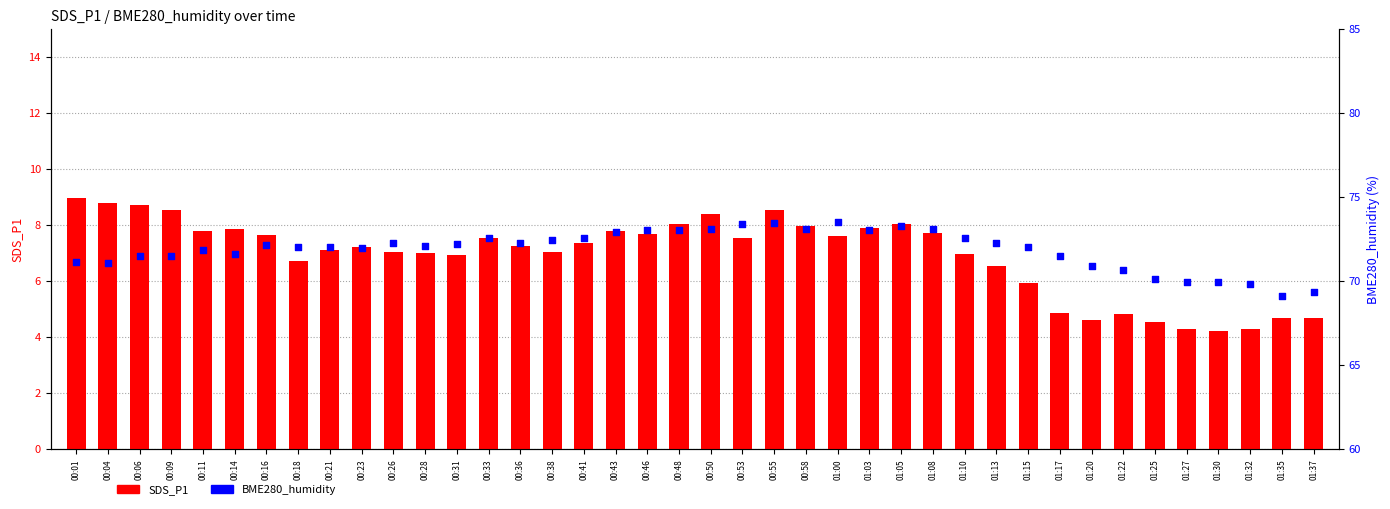

At how many categories does at least one series exceed 43?

40